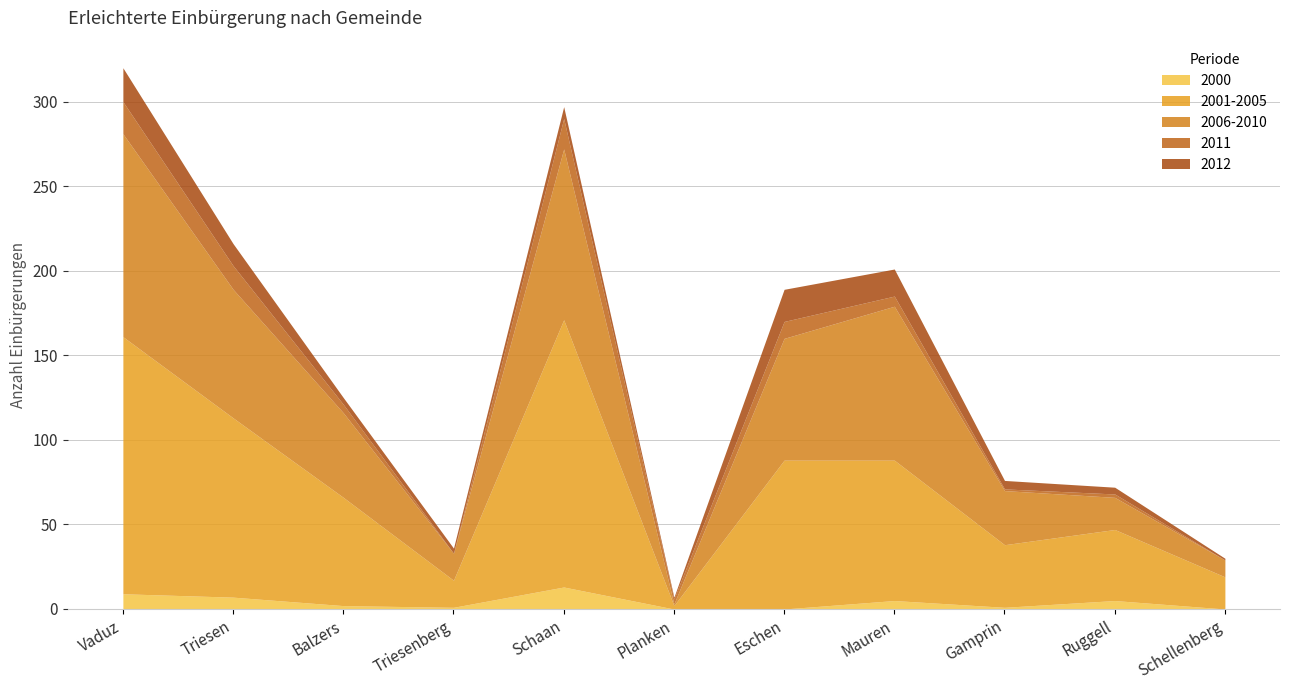

Which has a higher value, Eschen or Ruggell?

Ruggell